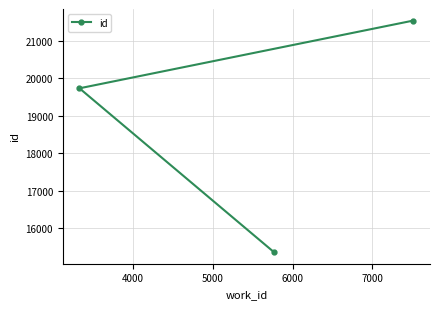

Count the number of values greater than 19734.

1